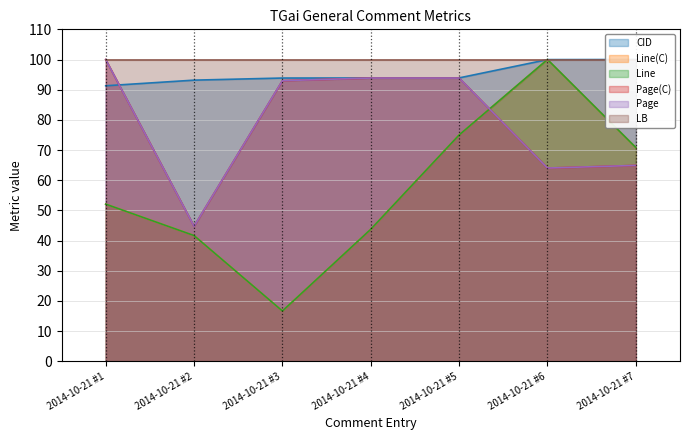

At which label is Line(C) closest to 58?

2014-10-21 #1